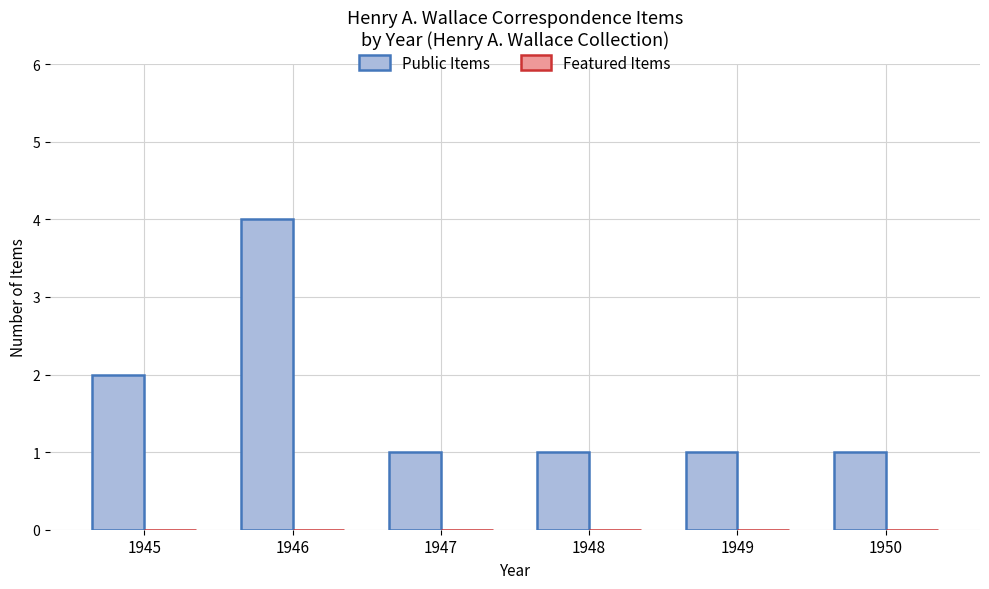

How many series are shown in this chart?

1